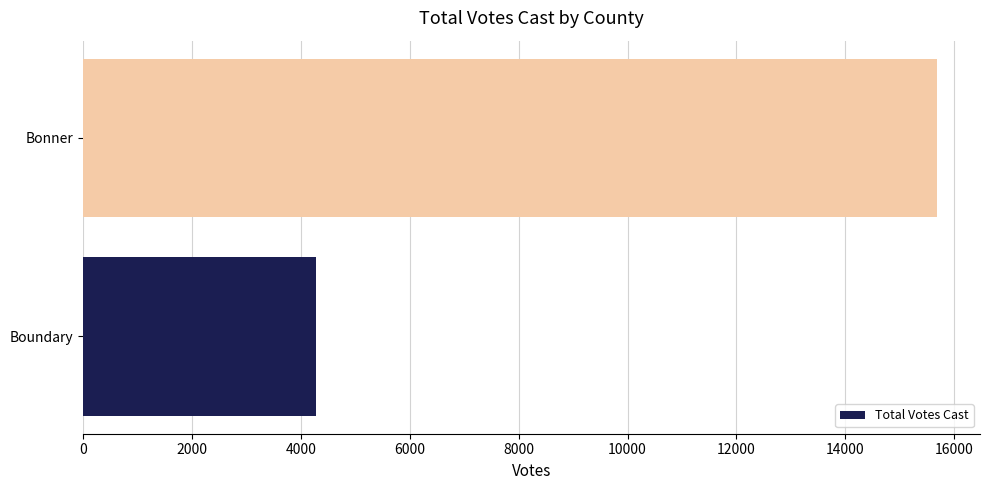

What is the change in value from Boundary to Bonner?

+11411